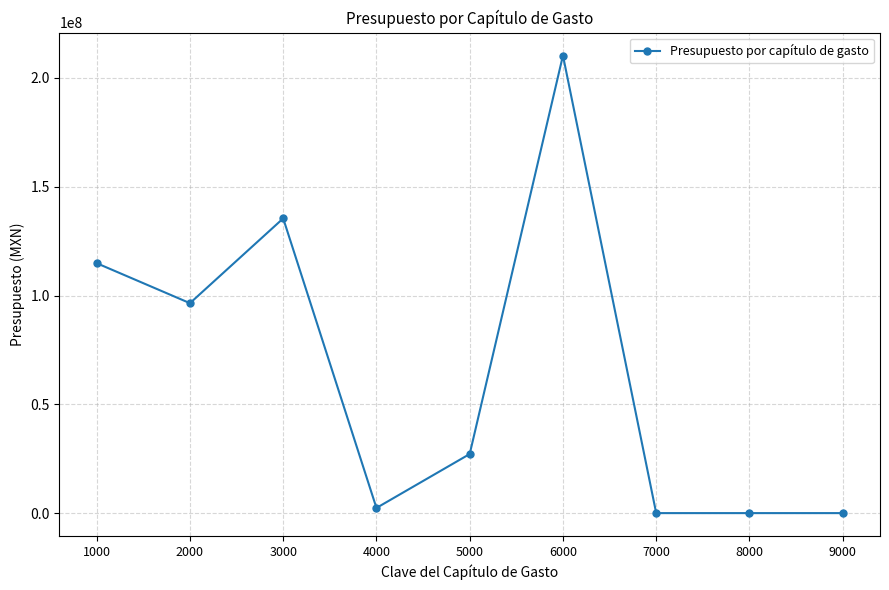

How many values exceed 27156574?

5